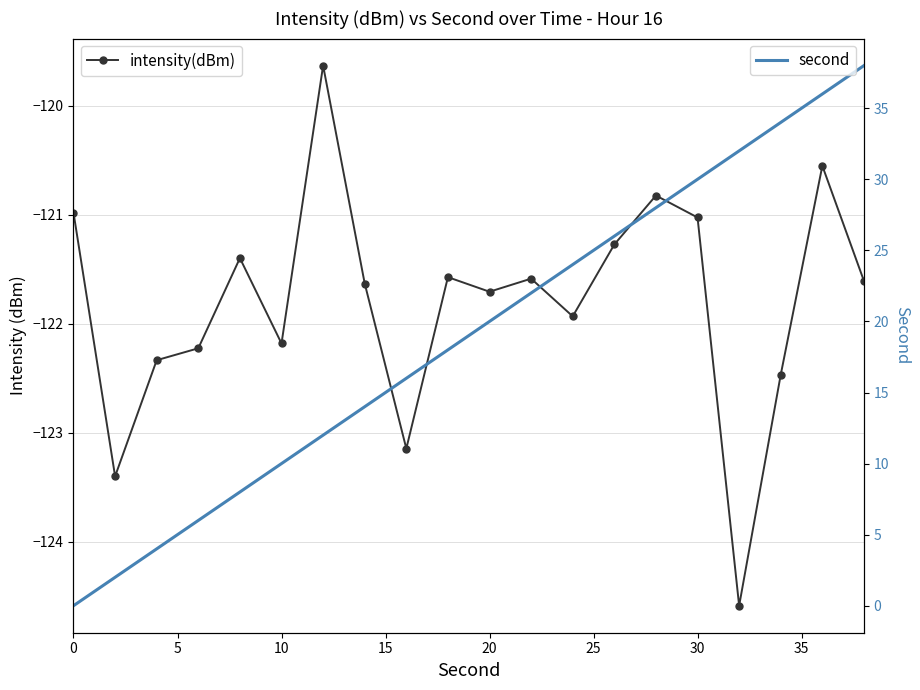

How many lines are shown in the chart?

2